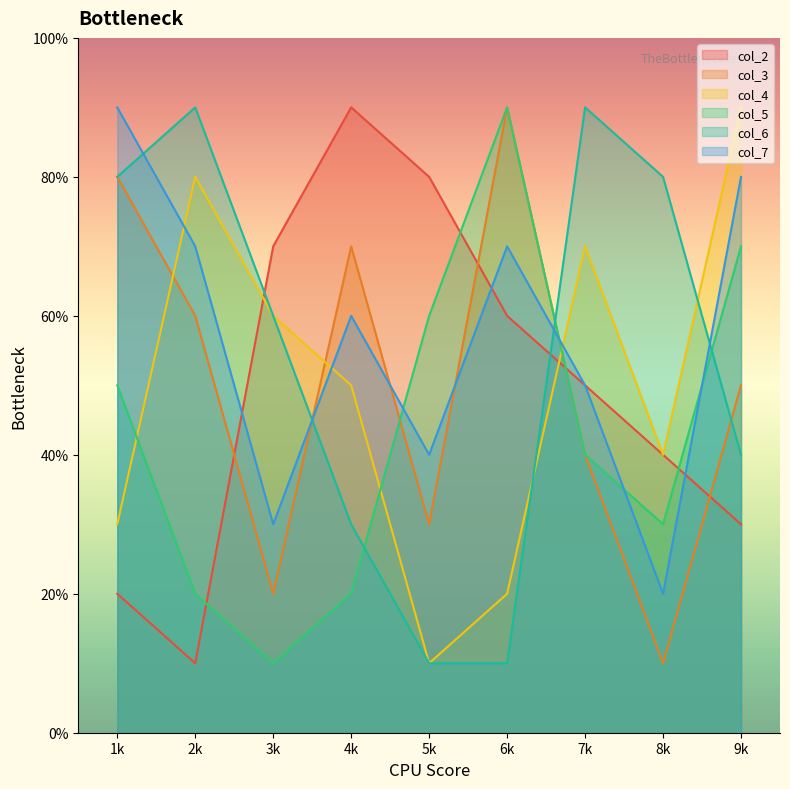

At 1, list the series in order from smallest to largest.

col_2, col_4, col_5, col_3, col_6, col_7